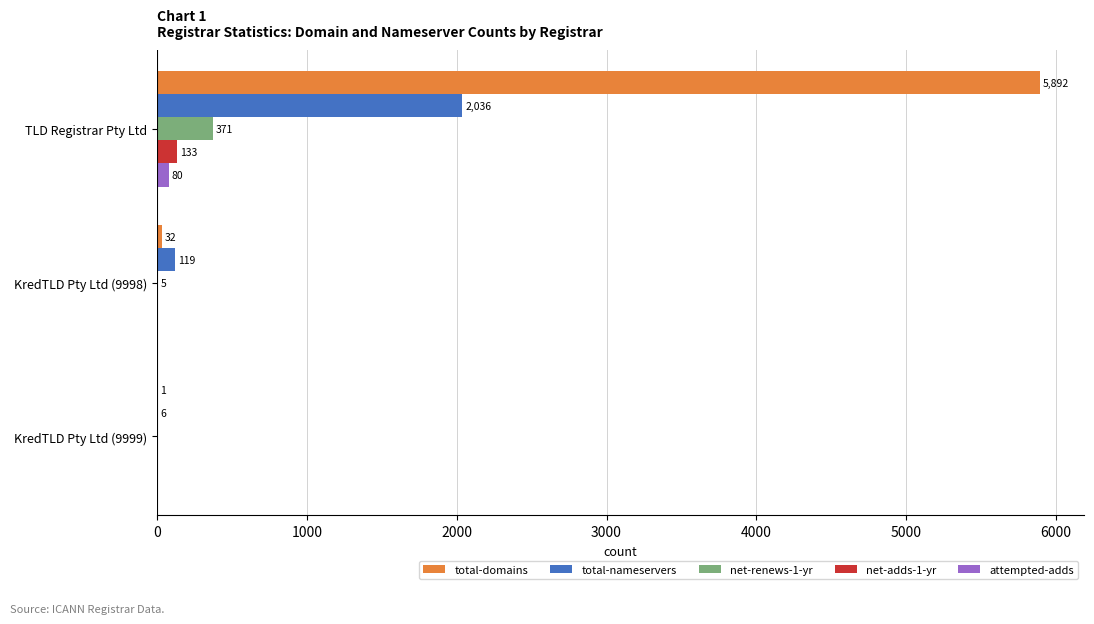

Is it true that net-renews-1-yr equals 5 at KredTLD Pty Ltd (9998)?

True